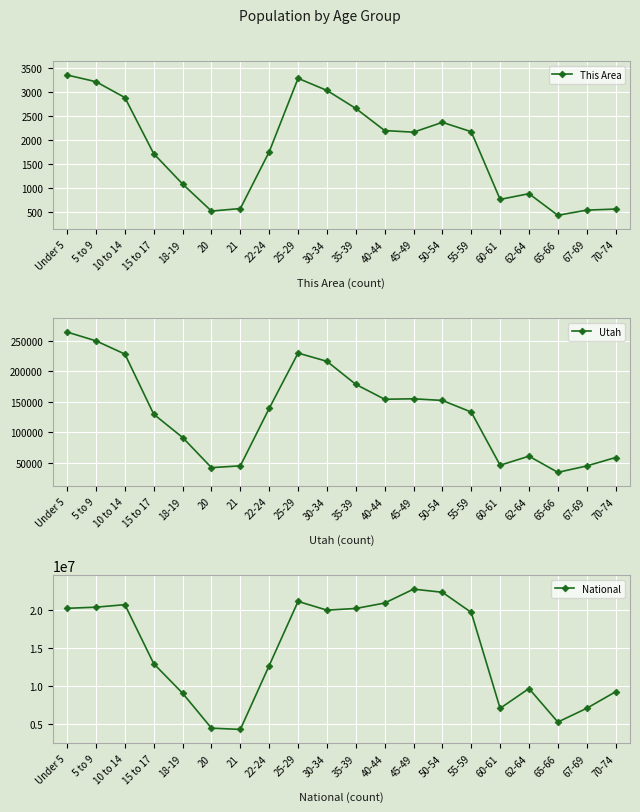

How many interior local valleys does the This Area series have?

4